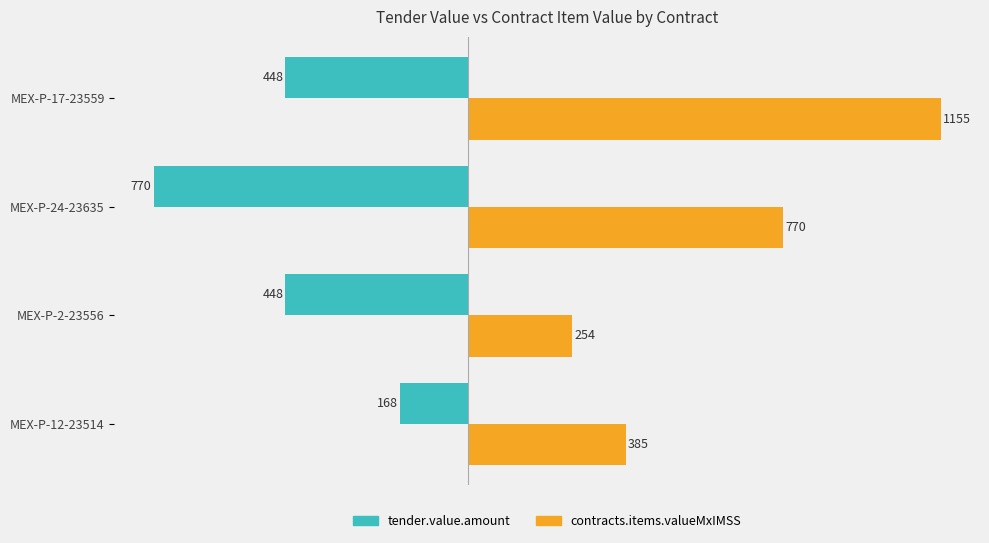

Is the value of contracts.items.valueMxIMSS at MEX-P-12-23514 greater than the value of tender.value.amount at MEX-P-24-23635?

Yes